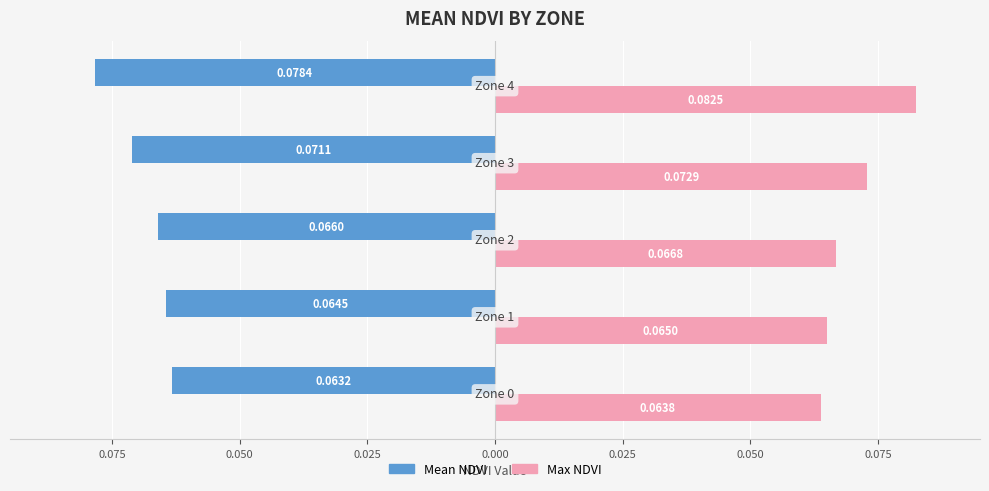

What are all the series names shown in the legend?

Mean NDVI, Max NDVI